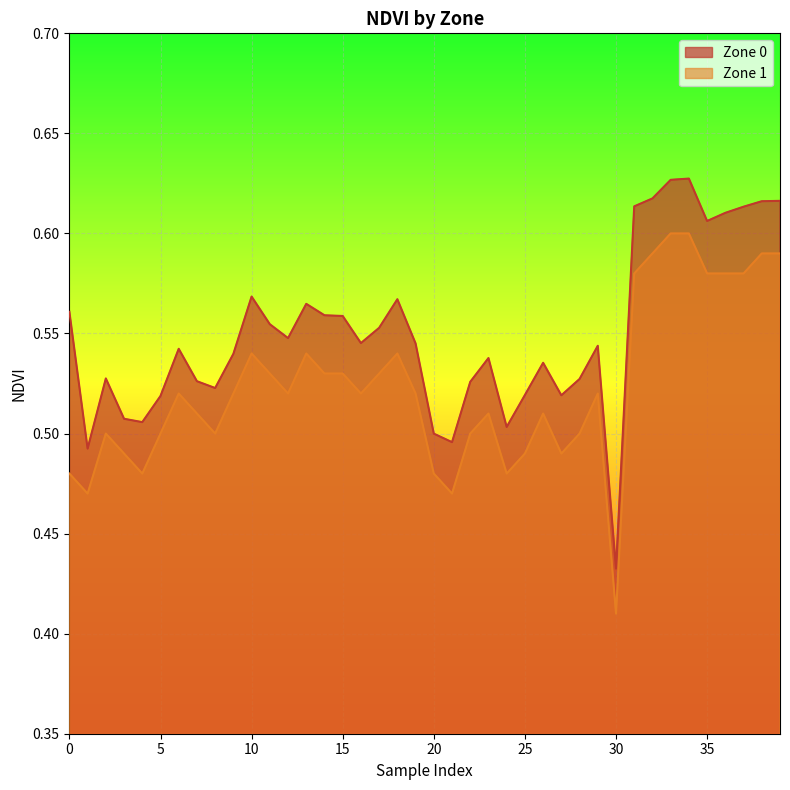

The value of Zone 0 at 21 is 0.2. True or false?

False